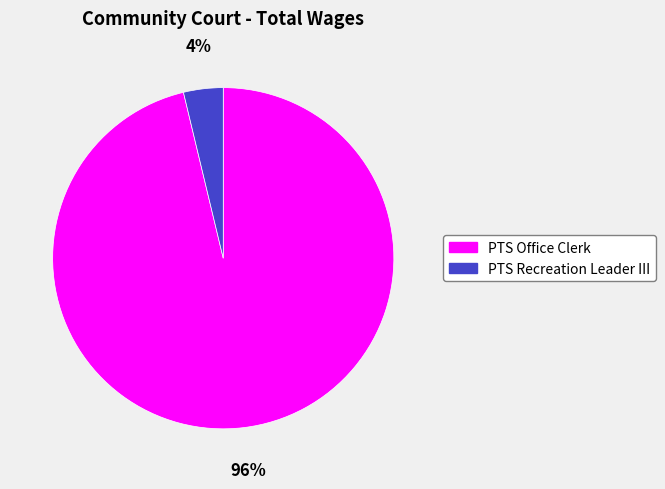

Is there a majority slice in this chart?

Yes